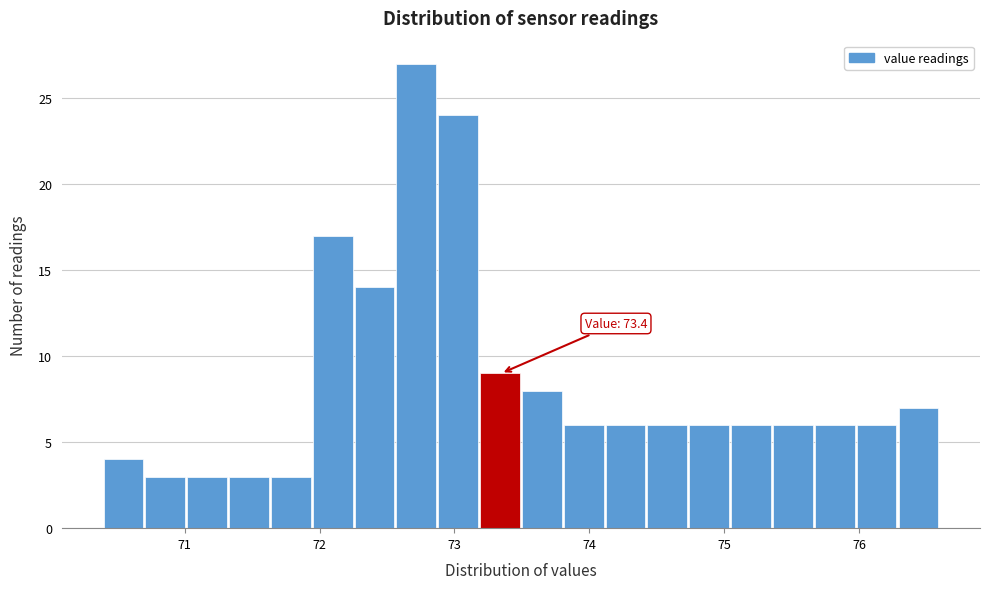

Around what value on the x-axis is the tallest bar? Give the approximate position of its centre, as read against the axis.

72.7